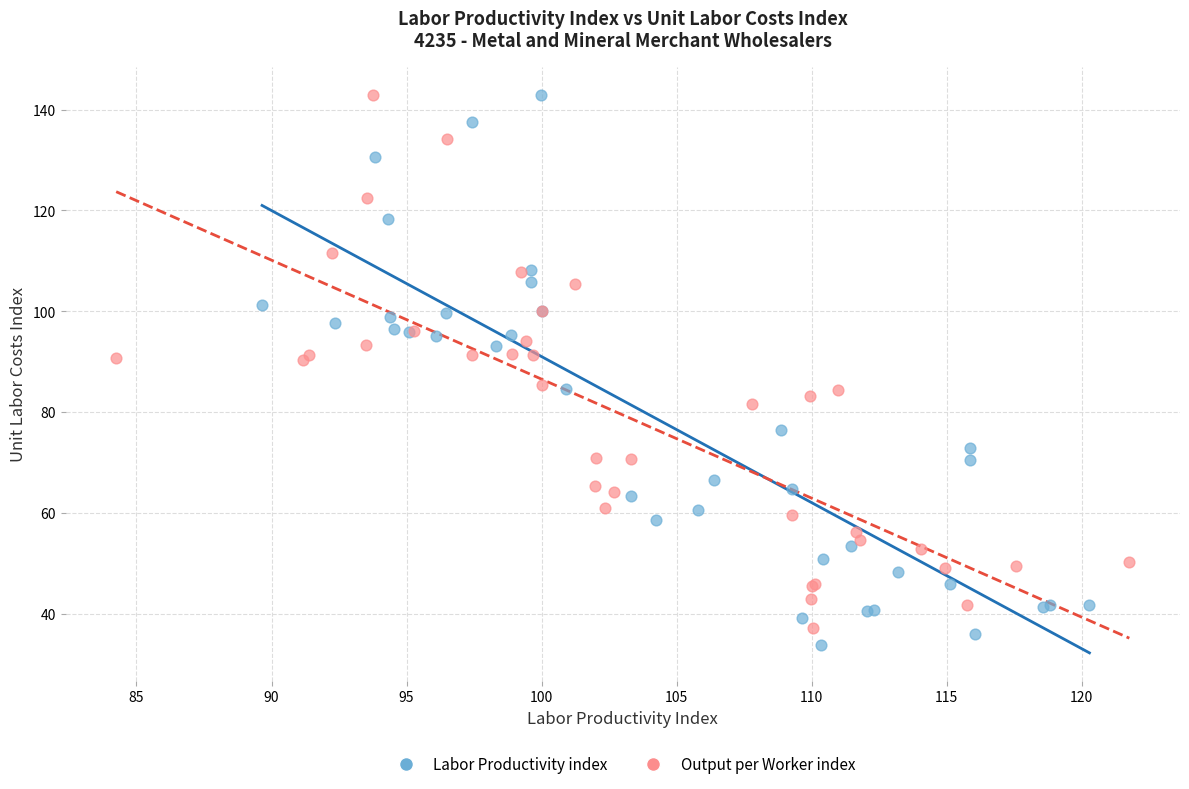

Which series has the widest spread of Y values?

Labor Productivity index